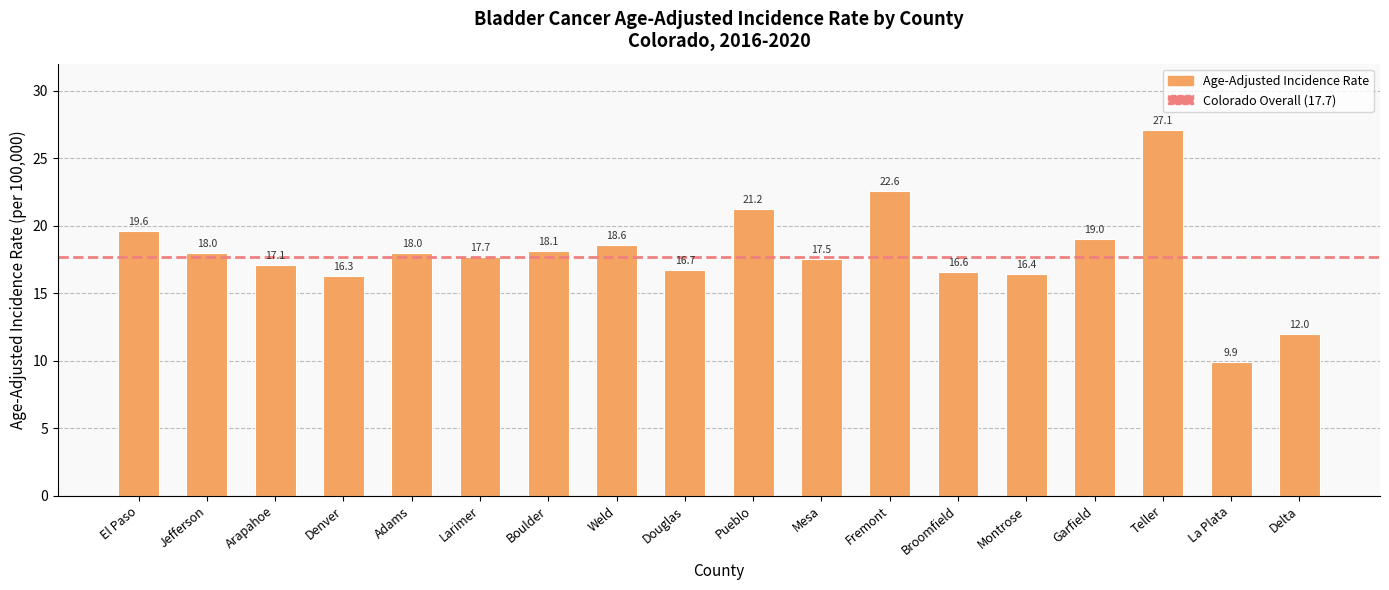

What is the smallest value displayed?

9.9